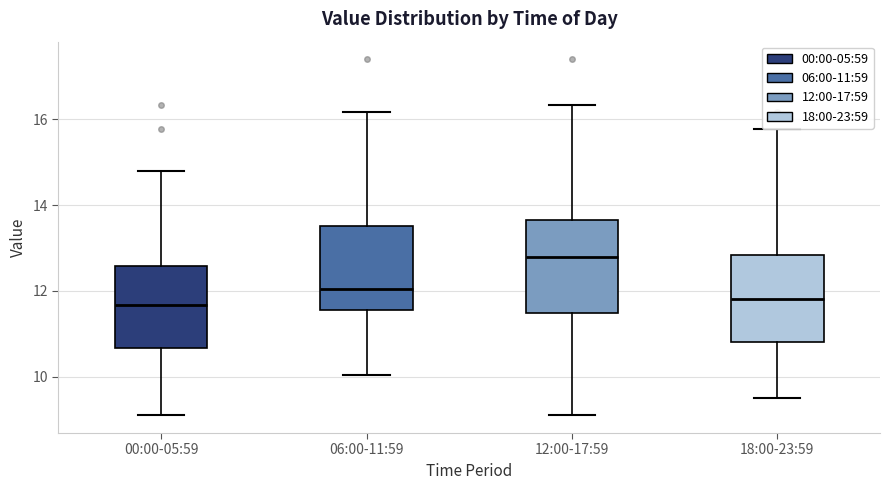

Reading left to right, transcribe this box plot: for each box, give where its median line is, the range the box spans, and where its two whiskers end, as read against the y-axis. The values are not printed on the chart, so give them approximately, as read against the axis.

00:00-05:59: median 11.6, box 10.6 to 12.6, whiskers 9.2 to 14.8
06:00-11:59: median 12.0, box 11.6 to 13.6, whiskers 10.0 to 16.2
12:00-17:59: median 12.8, box 11.4 to 13.6, whiskers 9.2 to 16.4
18:00-23:59: median 11.8, box 10.8 to 12.8, whiskers 9.6 to 15.8